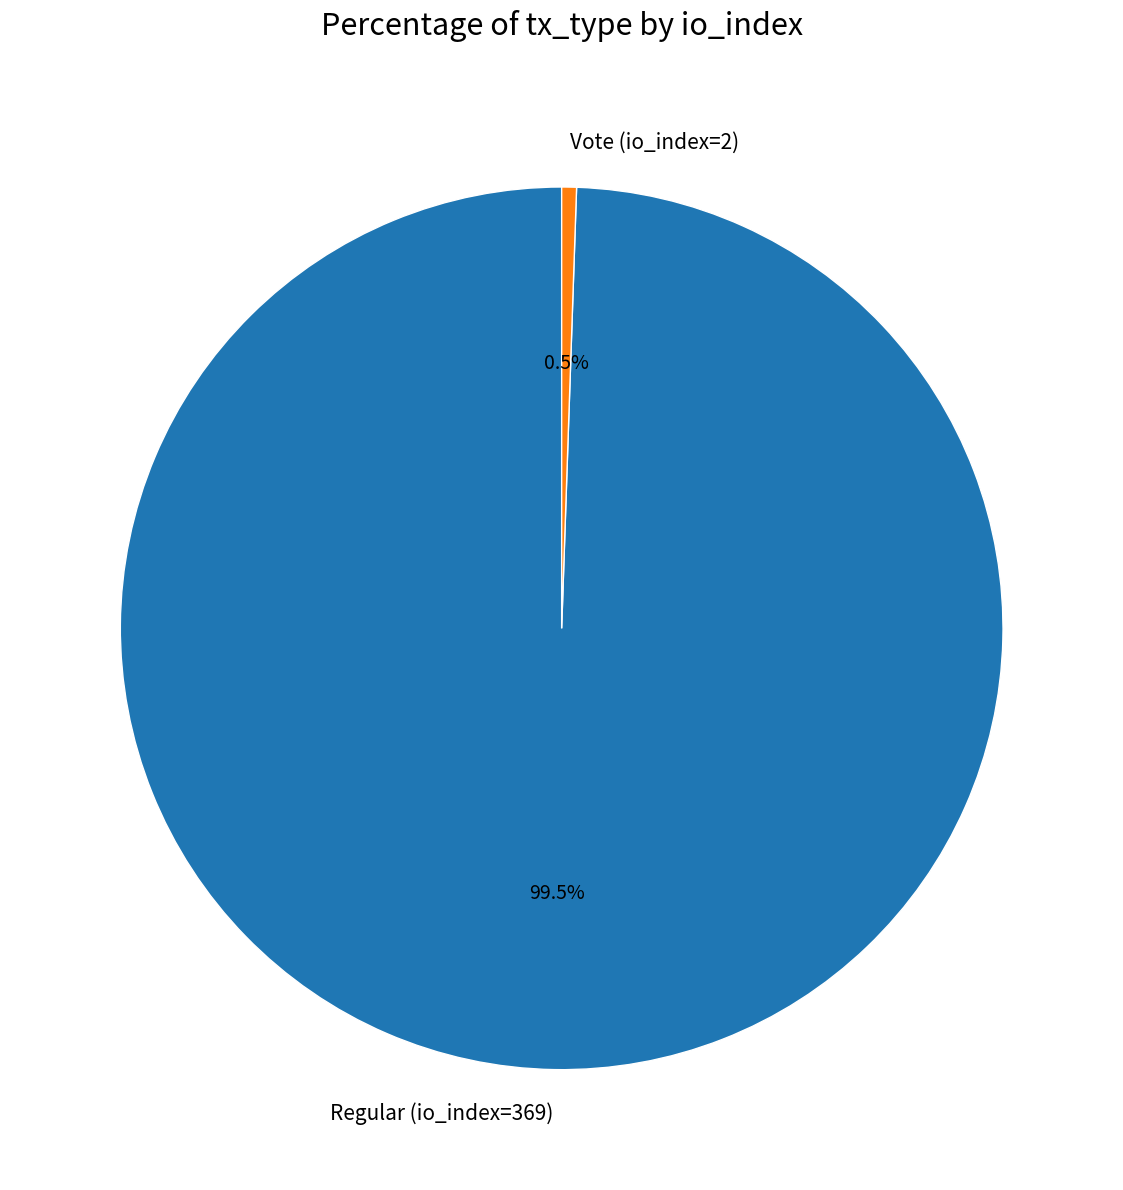

How many segments does this pie chart have?

2